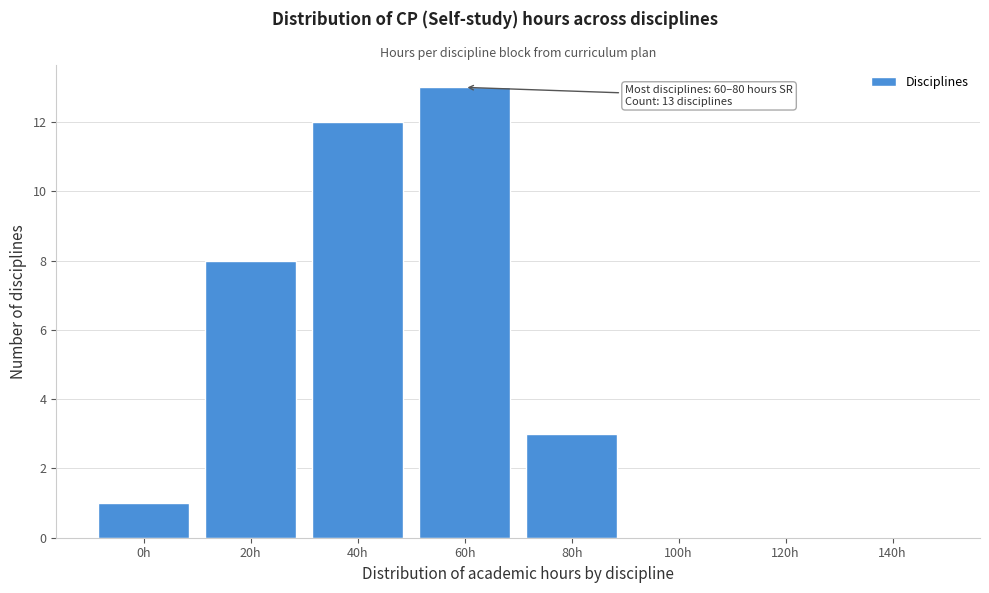

Reading right to left, extract all data points from this chart.

140h=0	120h=0	100h=0	80h=3	60h=13	40h=12	20h=8	0h=1